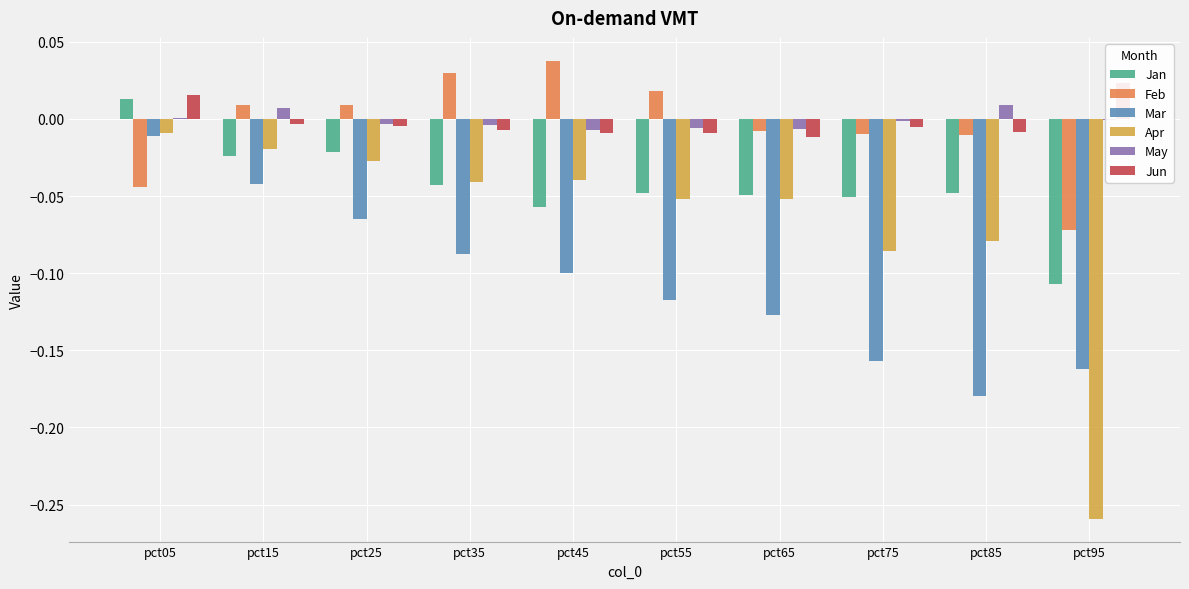

Rank the series at pct55 from highest to lowest value.

Feb, May, Jun, Jan, Apr, Mar